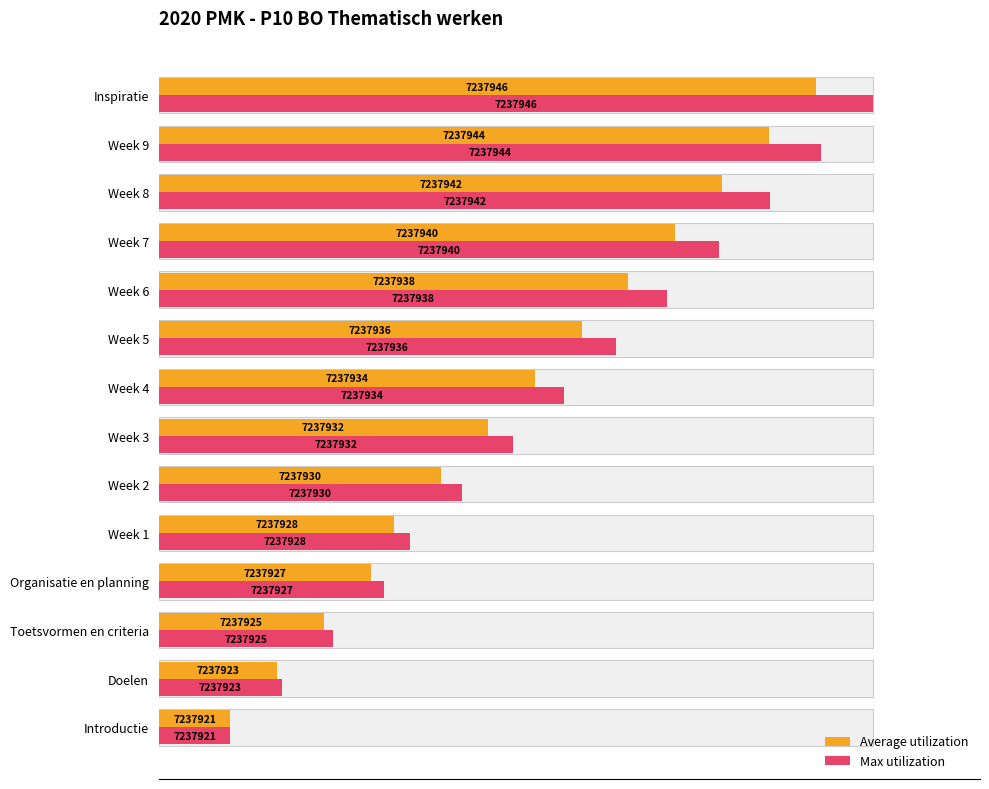

What is the average value of the Max utilization series?

54.2